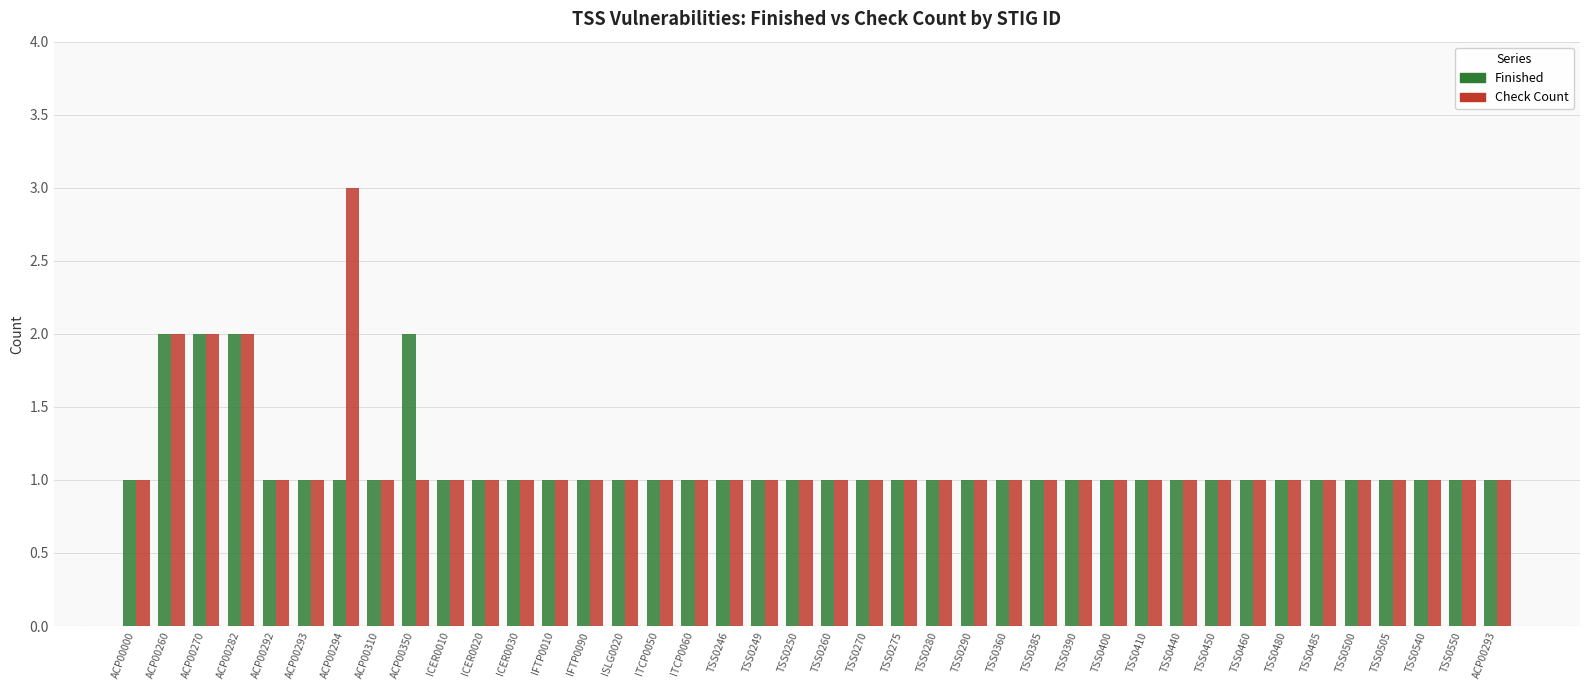

How many distinct data groups are displayed?

2